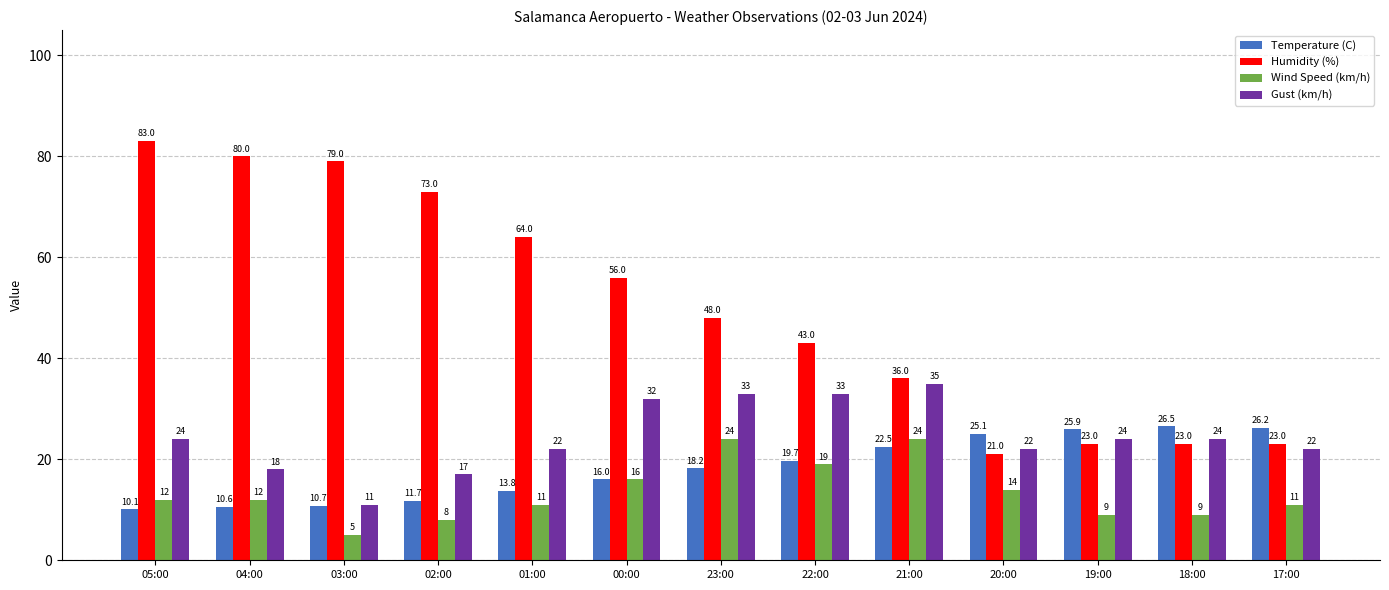

At which category is the sum across all series the highest?

05:00